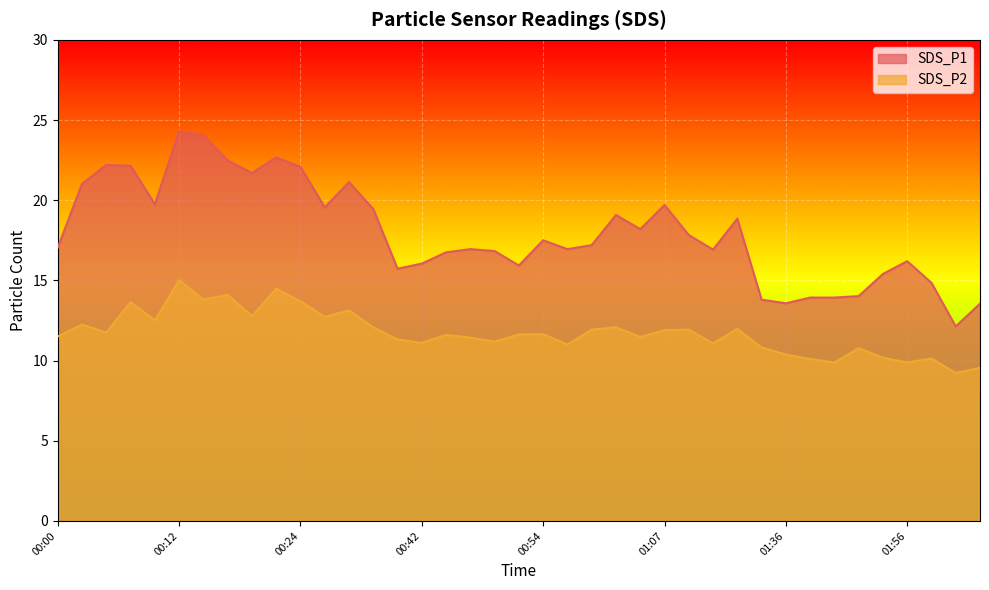

True or false: SDS_P2 and SDS_P1 cross at least once.

False